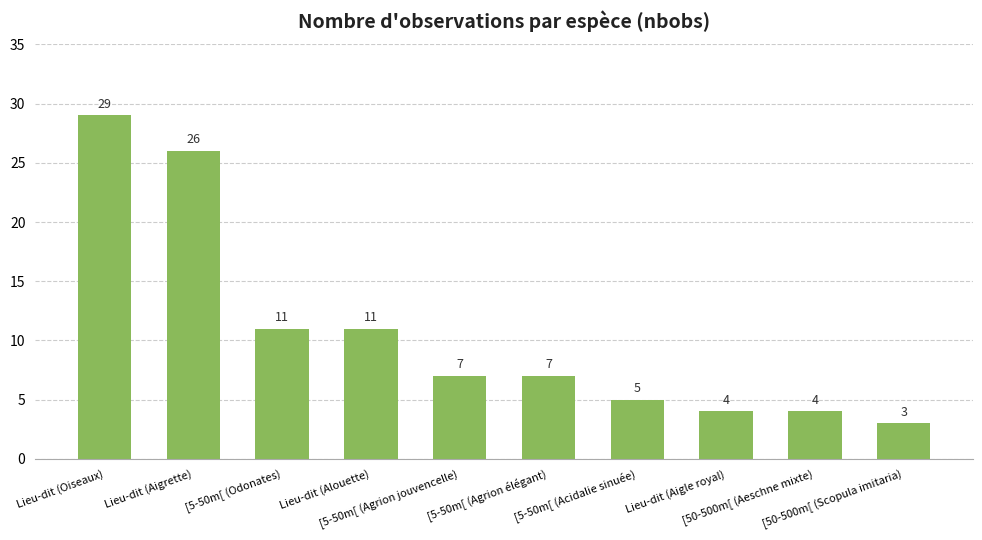

Which label corresponds to the largest value in the chart?

Lieu-dit (Oiseaux)